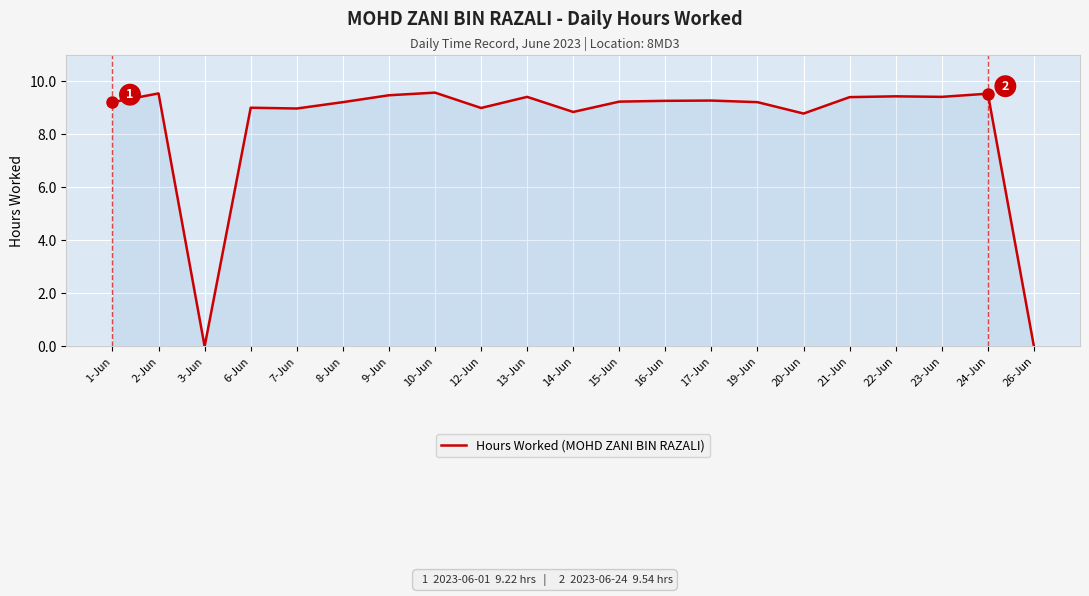

The chart shows a value of 16.3 at 9-Jun. True or false?

False